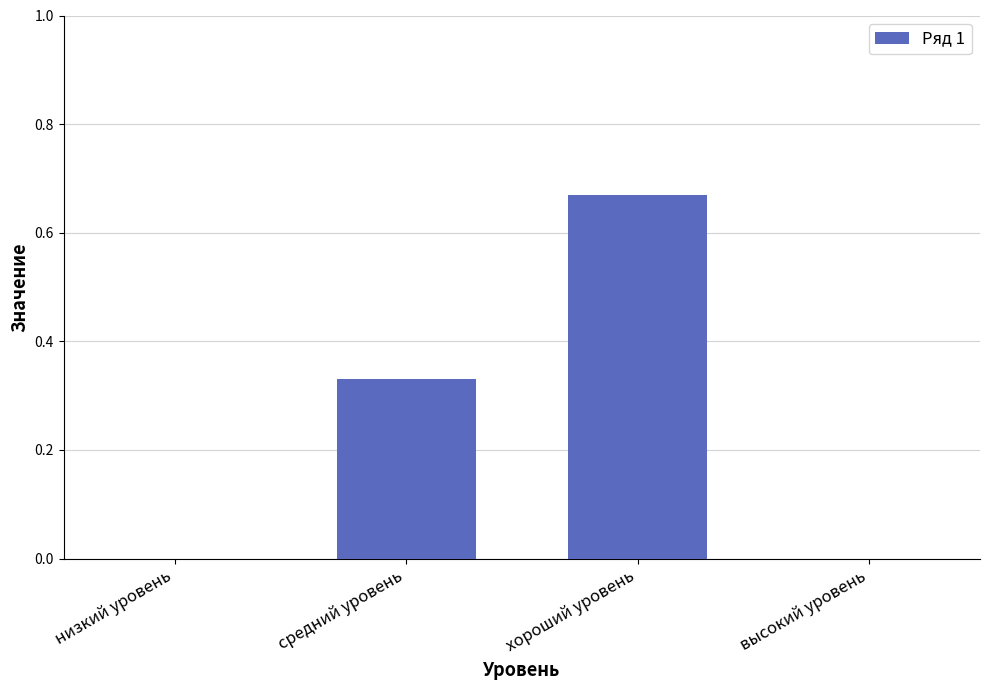

Count the number of data series in this chart.

1